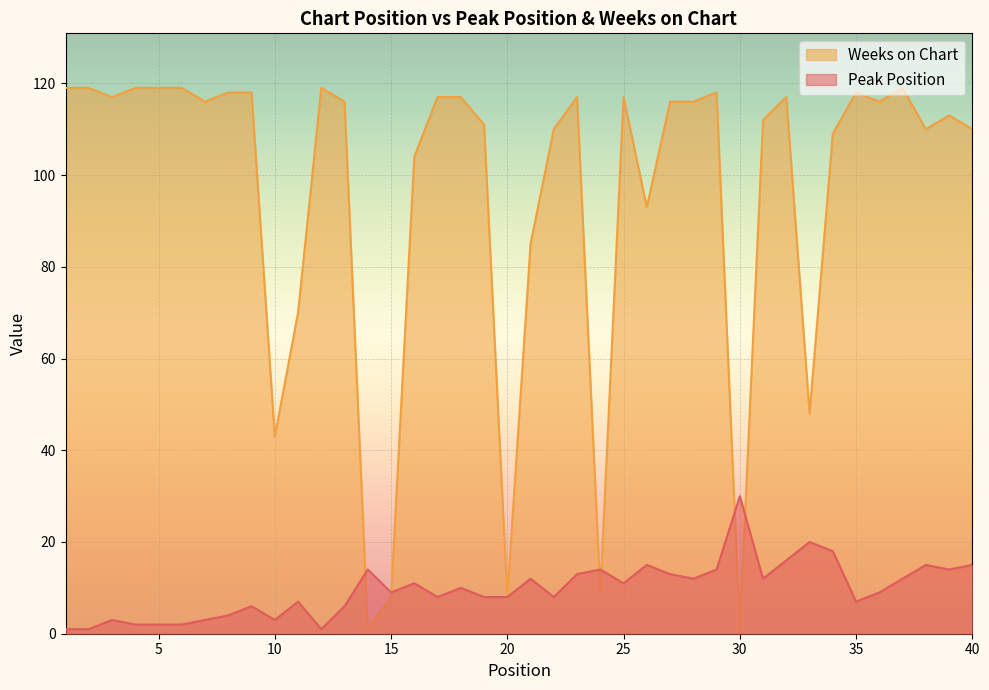

Reading left to right, what are all the values shown in this chart?

Peak Position: 1	1	3	2	2	2	3	4	6	3	7	1	6	14	9	11	8	10	8	8	12	8	13	14	11	15	13	12	14	30	12	16	20	18	7	9	12	15	14	15
Weeks on Chart: 119	119	117	119	119	119	116	118	118	43	70	119	116	1	8	104	117	117	111	8	85	110	117	9	117	93	116	116	118	1	112	117	48	109	118	116	119	110	113	110